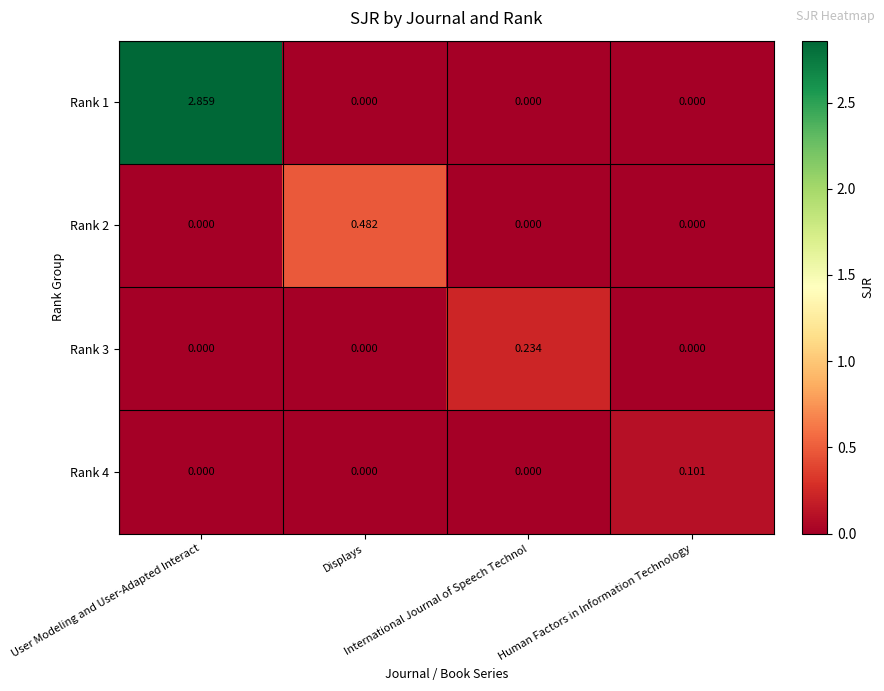

Count the number of categories in the chart.

4